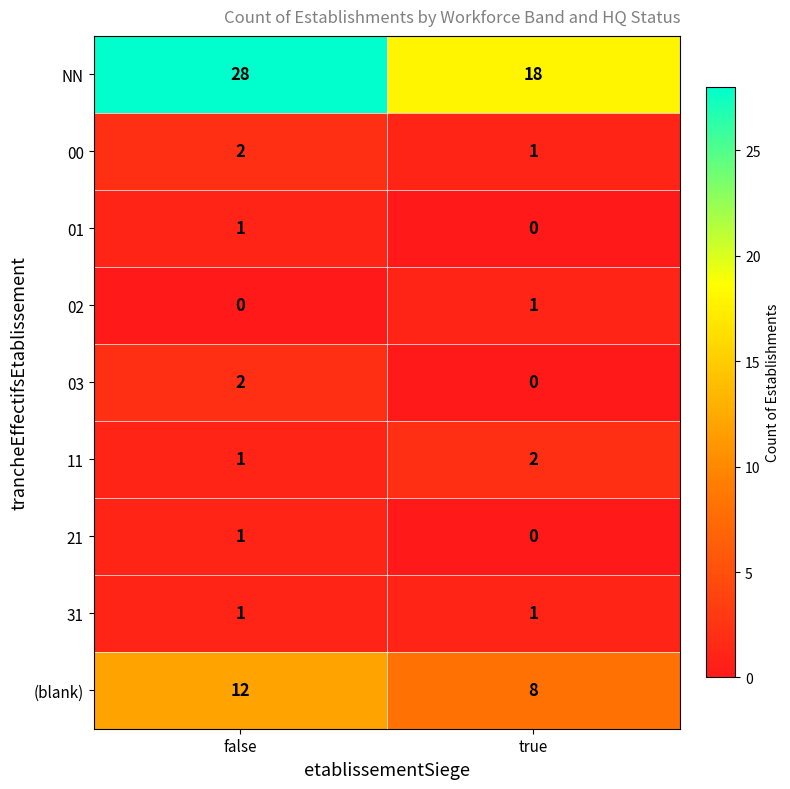

Which series changed the most between false and true?

NN